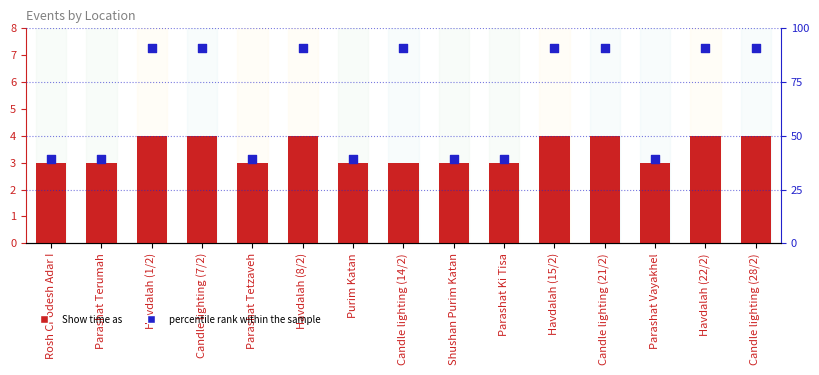

Which series reaches the maximum Y coordinate?

percentile rank within the sample